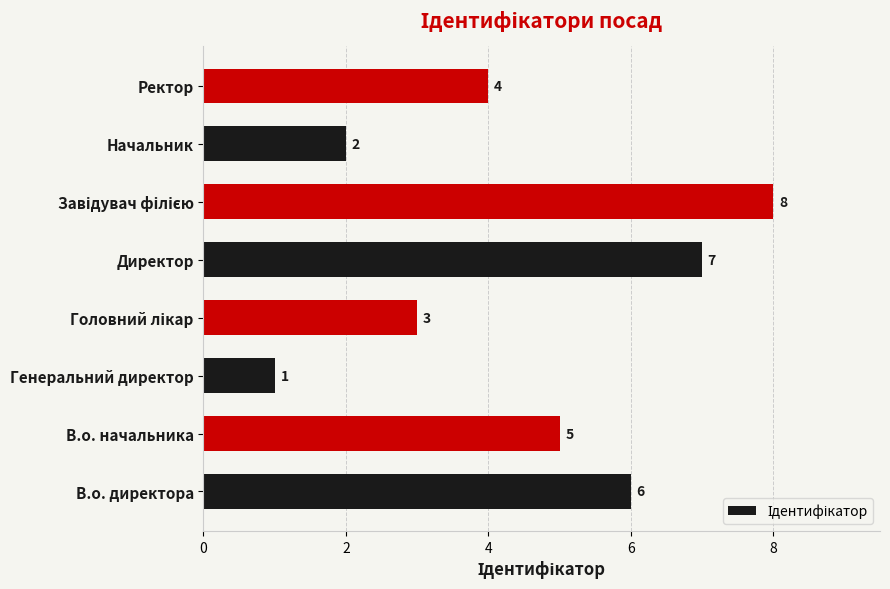

How many data points are less than 5?

4